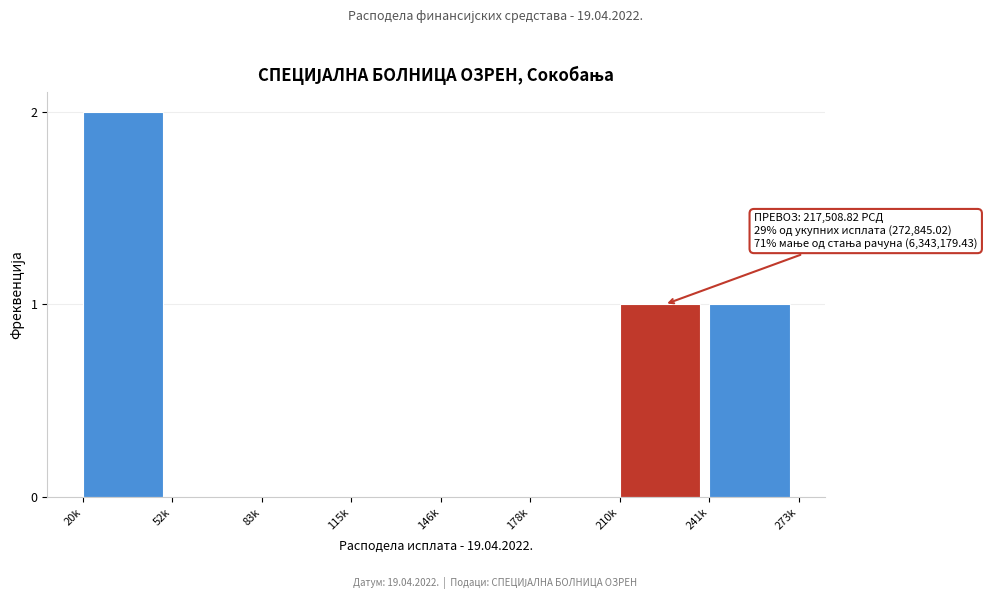

Reading right to left, list all the values displayed in this chart.

241k=1	210k=1	178k=0	146k=0	115k=0	83k=0	52k=0	20k=2